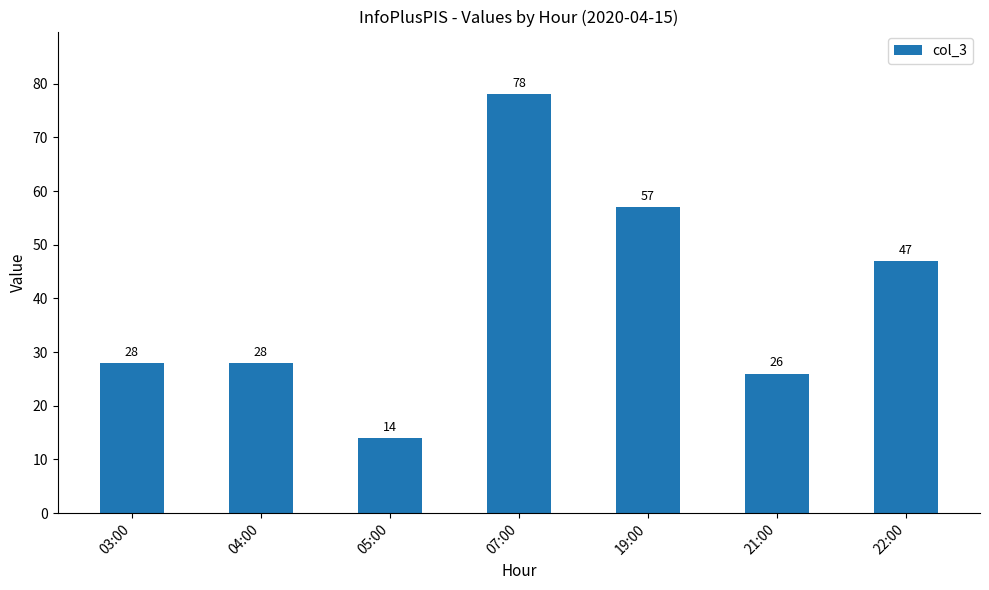

Reading left to right, what are all the values shown in this chart?

03:00=28	04:00=28	05:00=14	07:00=78	19:00=57	21:00=26	22:00=47